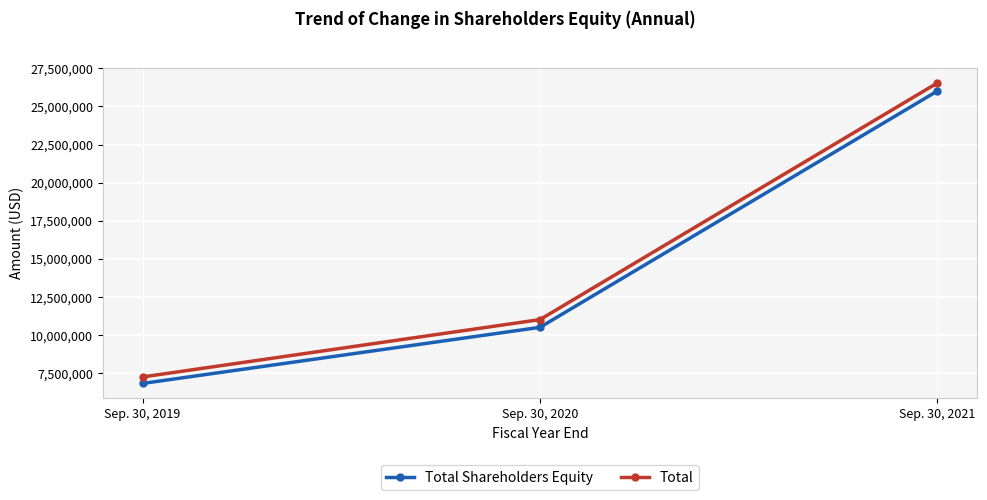

What is the difference between the maximum and minimum values in the Total Shareholders Equity series?

19168533